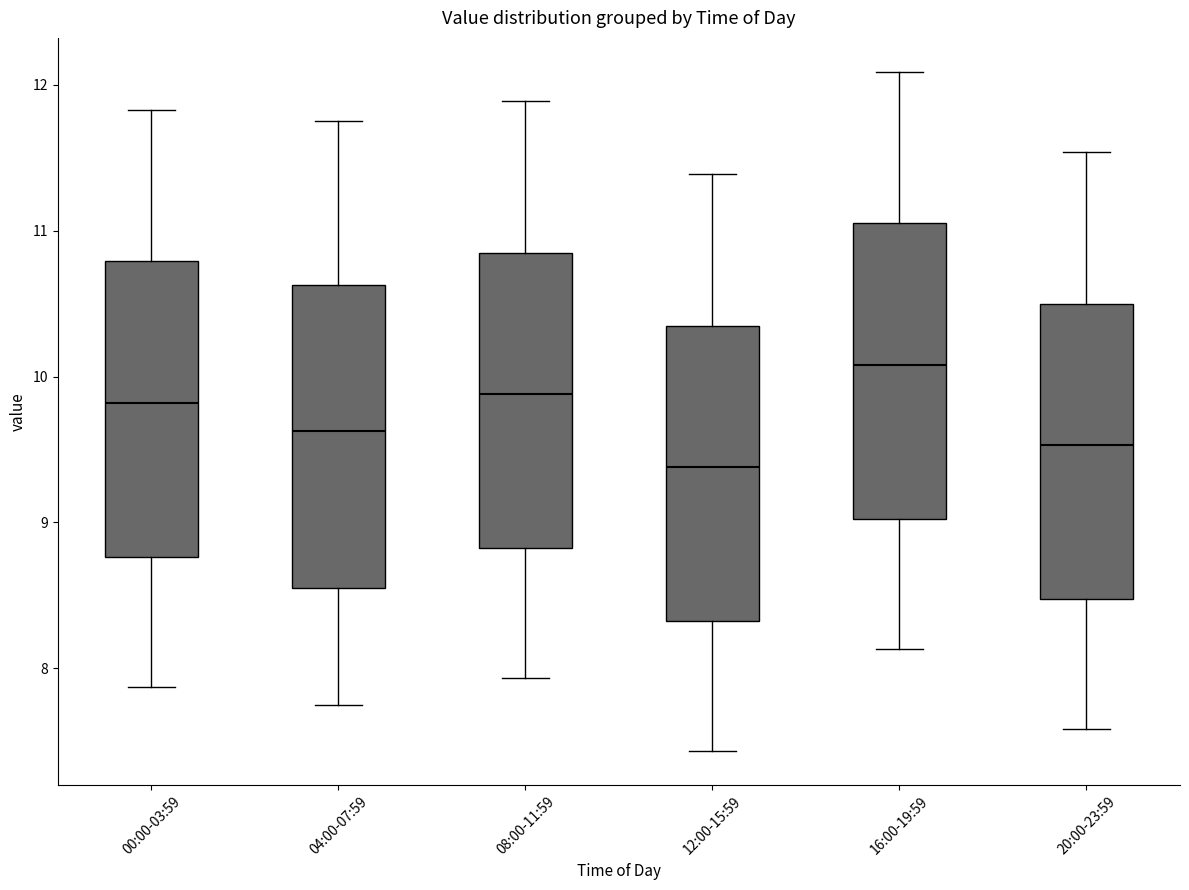

Which box's median line is the lowest?

12:00-15:59